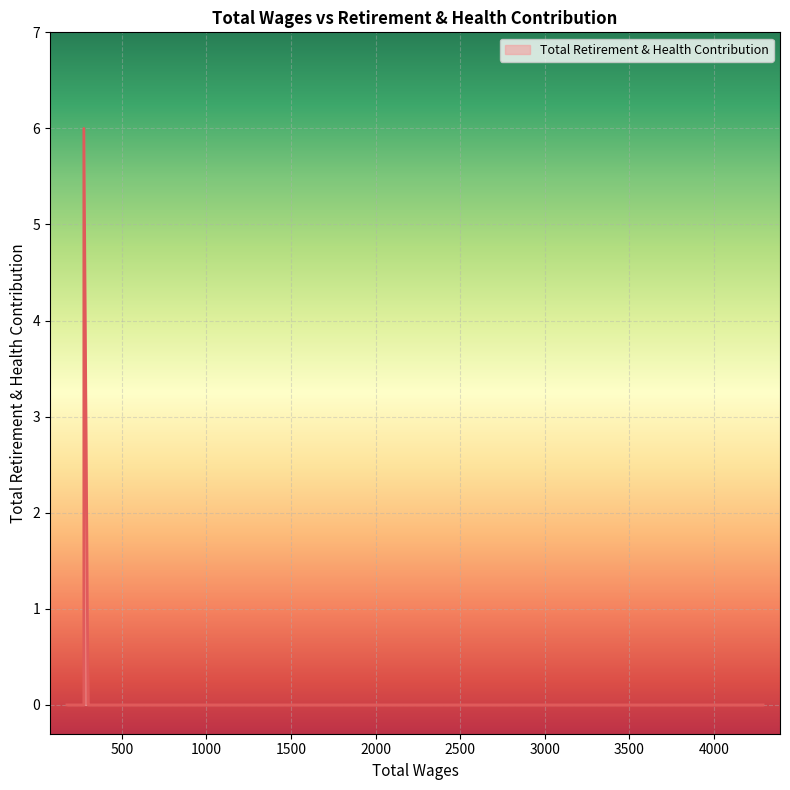

Count the number of values greater than 0.

1